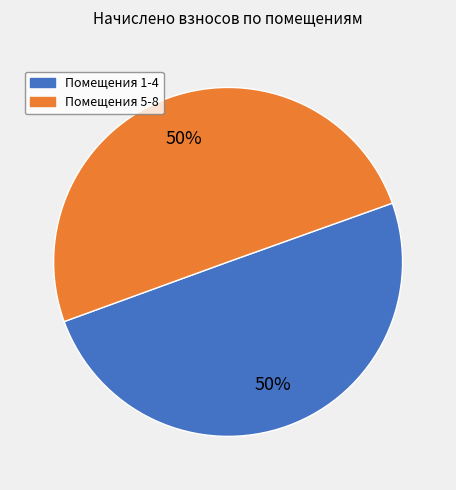

To the nearest percent, what is the average slice percentage?

50%